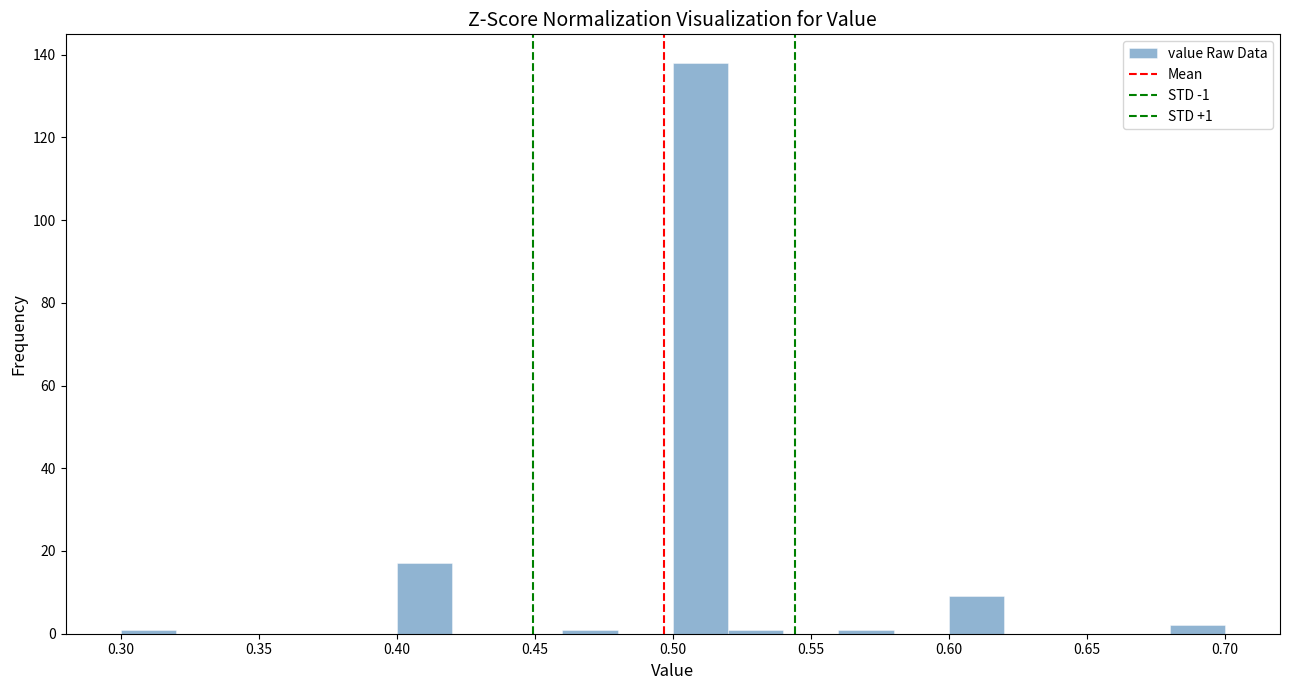

Which range on the x-axis has the tallest bar?

0.50 to 0.52